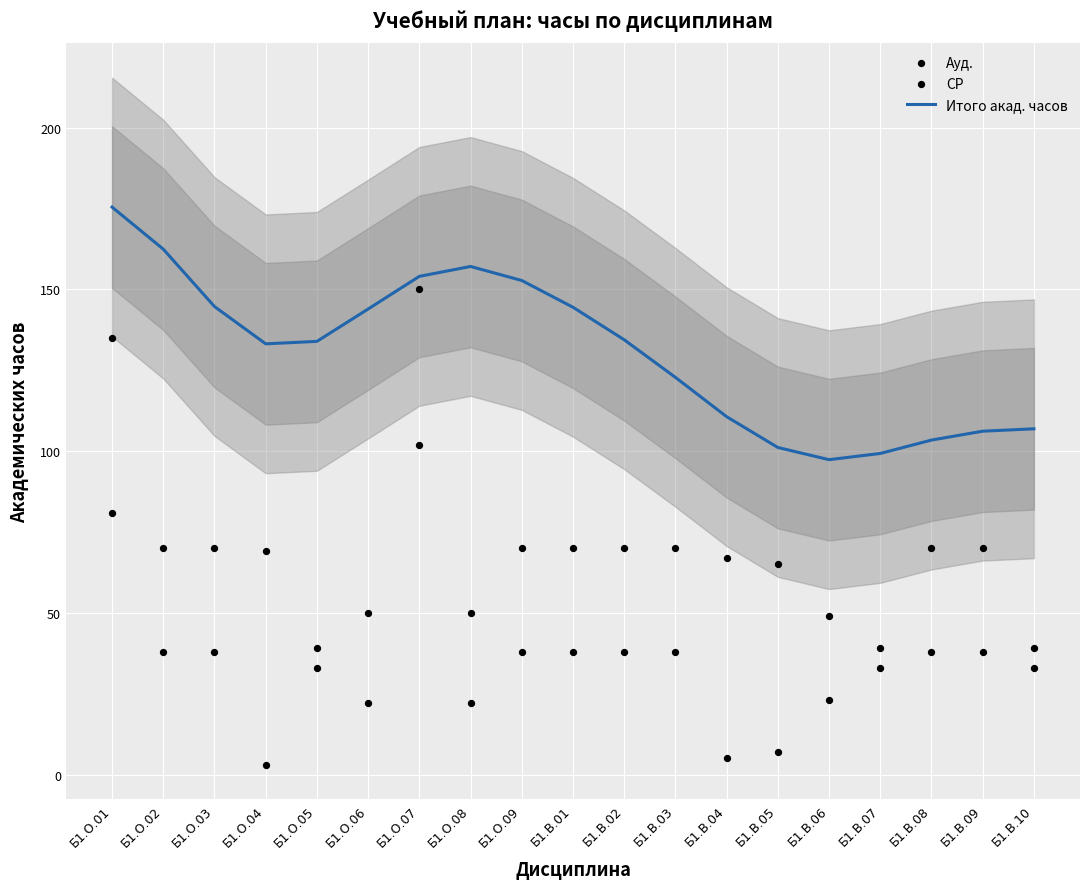

What are all the series names shown in the legend?

Итого акад. часов, Ауд., СР